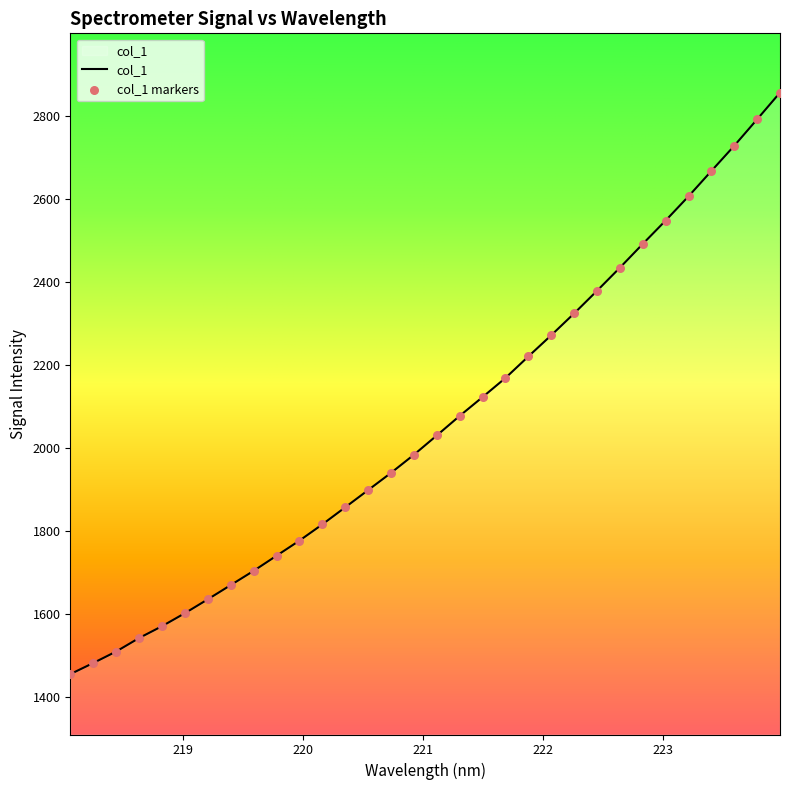

What is the greatest value displayed?

2856.5